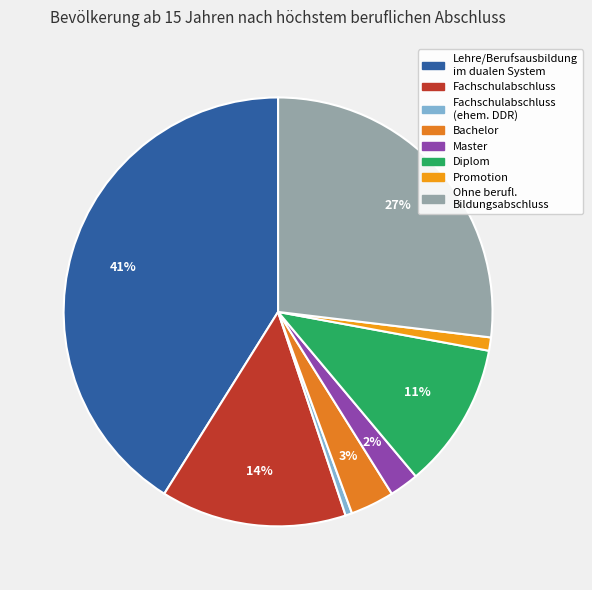

What is the smallest slice in the pie chart?

Fachschulabschluss (ehem. DDR)